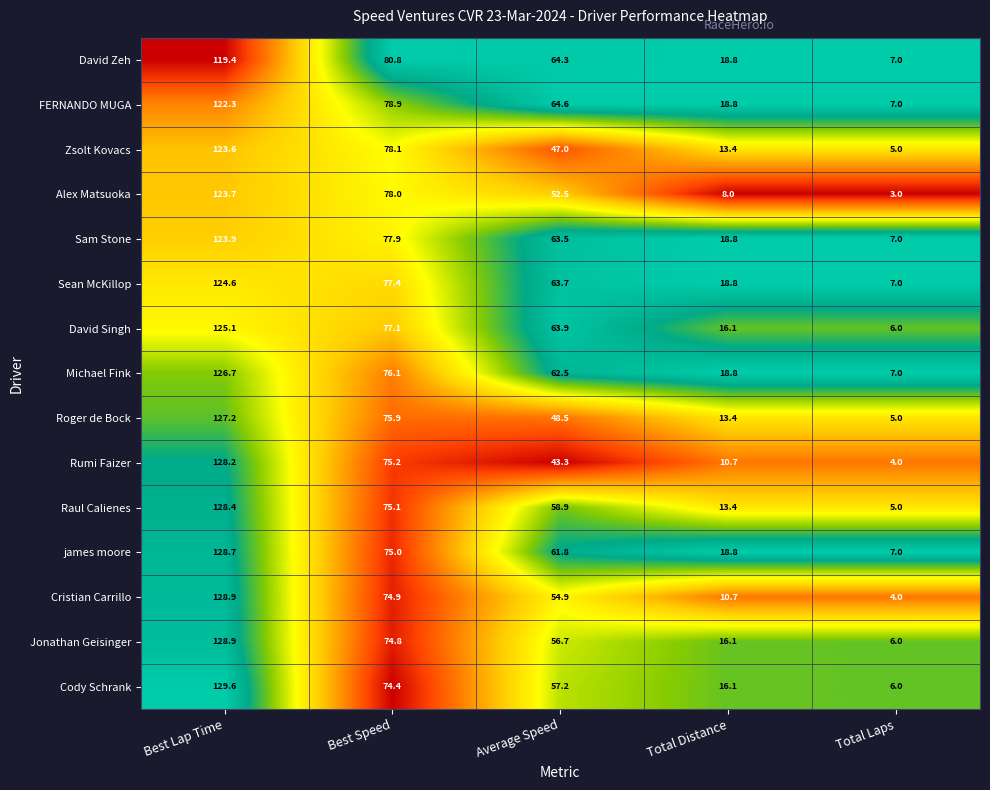

True or false: Roger de Bock has a value of 40.4 at Best Lap Time.

False